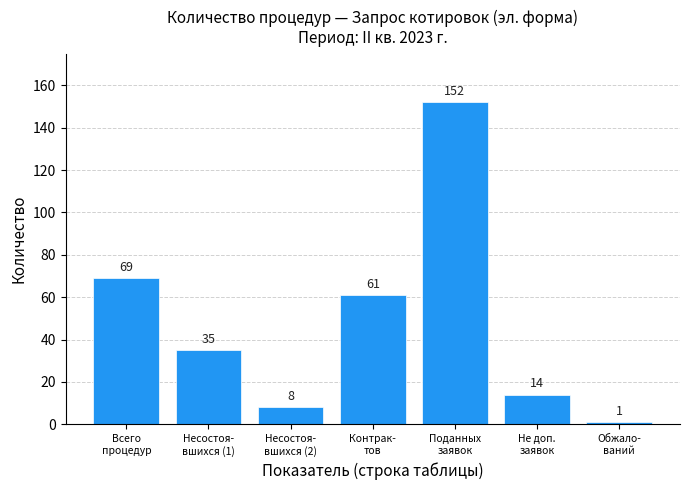

Reading left to right, list all the values displayed in this chart.

69	35	8	61	152	14	1